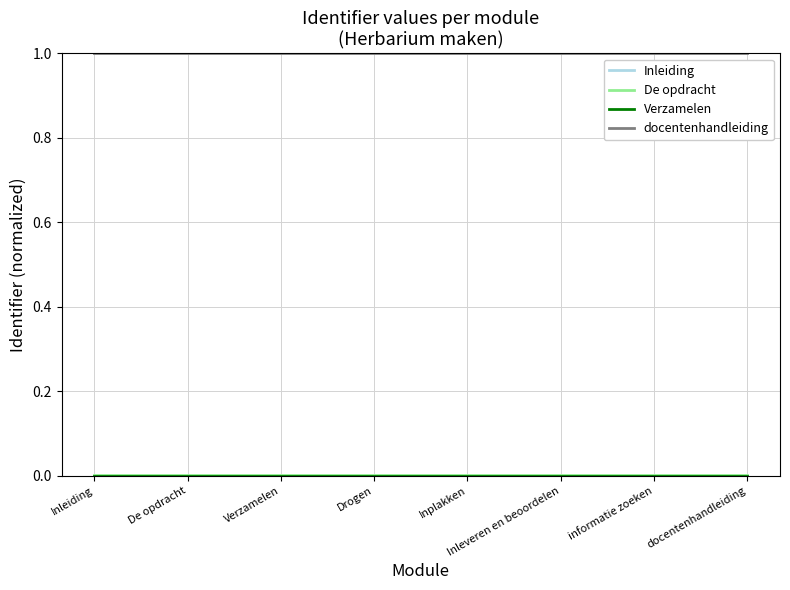

What is the sum of all docentenhandleiding values?

8.0